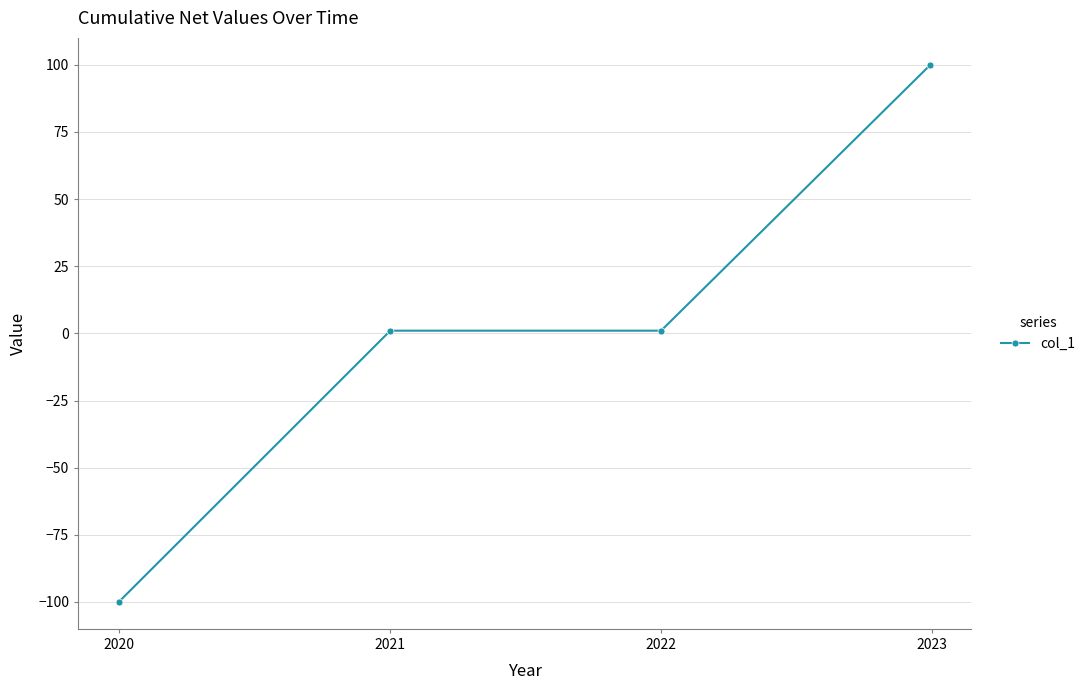

What is the difference between the second highest and minimum values?

101